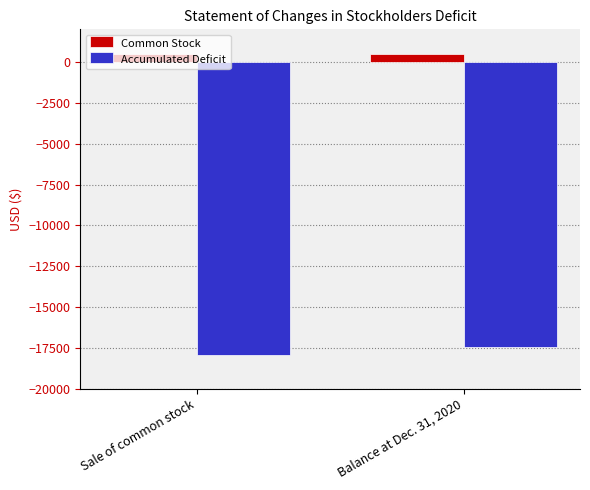

Reading right to left, list all the values displayed in this chart.

Common Stock: 500	500
Accumulated Deficit: -17442	-17942